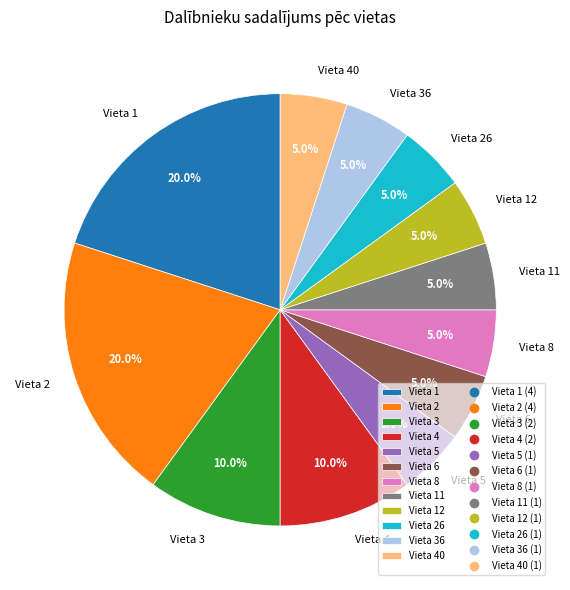

To the nearest percent, what is the combined percentage of Vieta 4 and Vieta 36?

15%